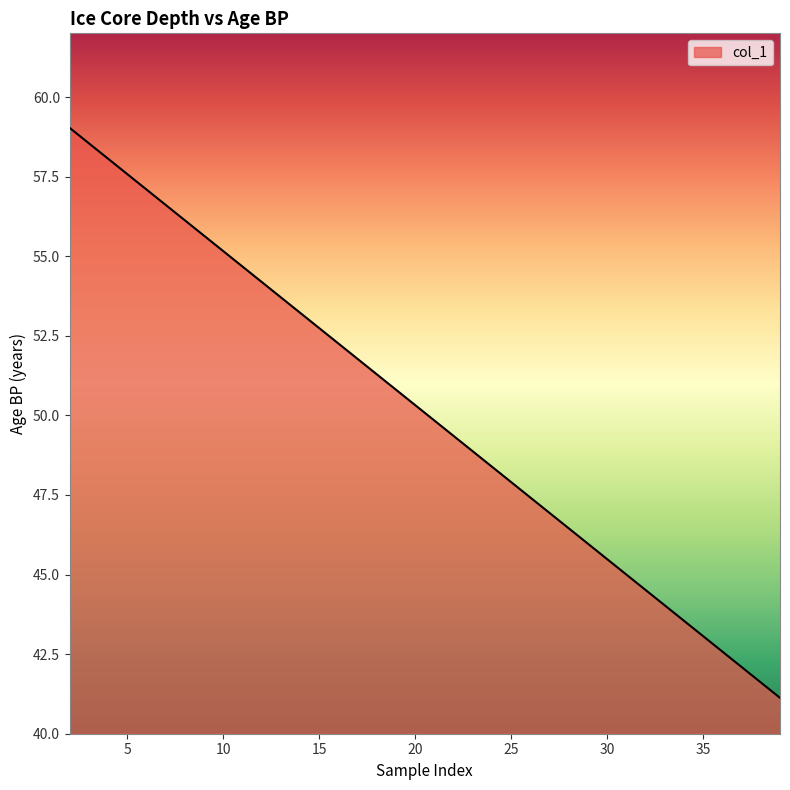

What is the difference between the maximum and minimum values?

17.9